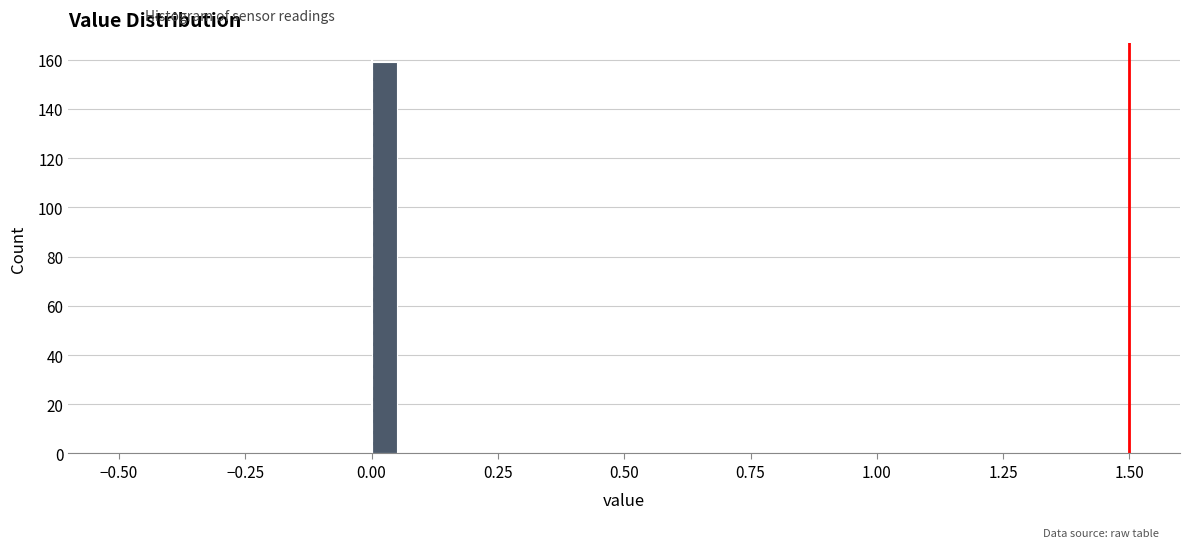

Read against the x-axis, roughly where is the centre of the tallest bar?

0.05